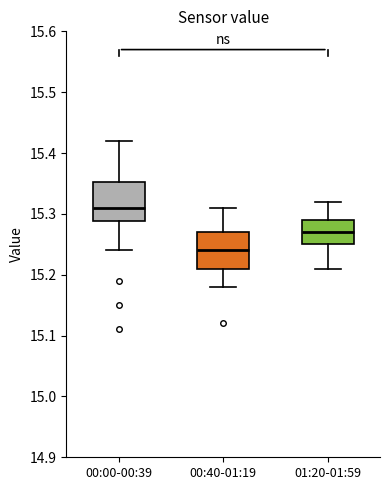

Which box has the highest median line?

00:00-00:39